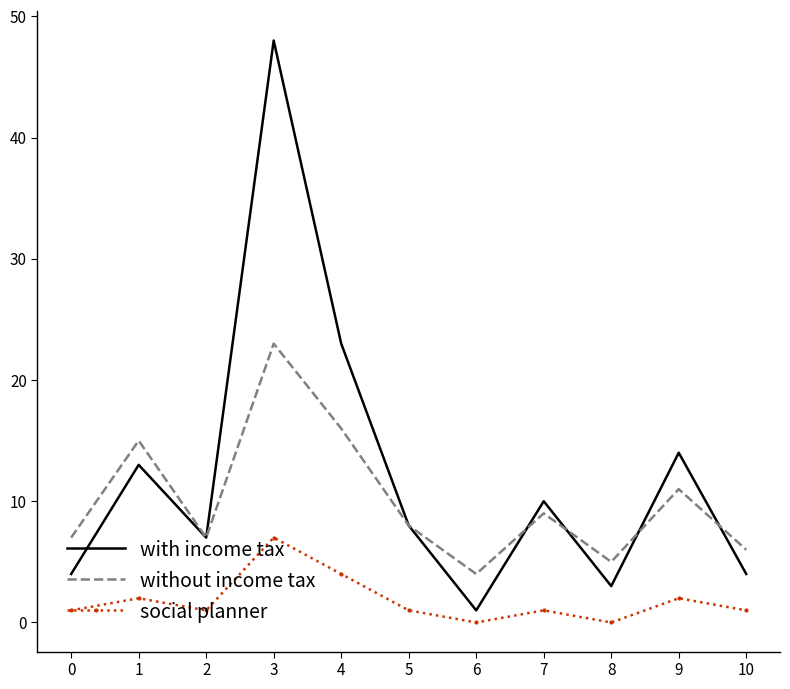

At which label does without income tax reach its peak?

3